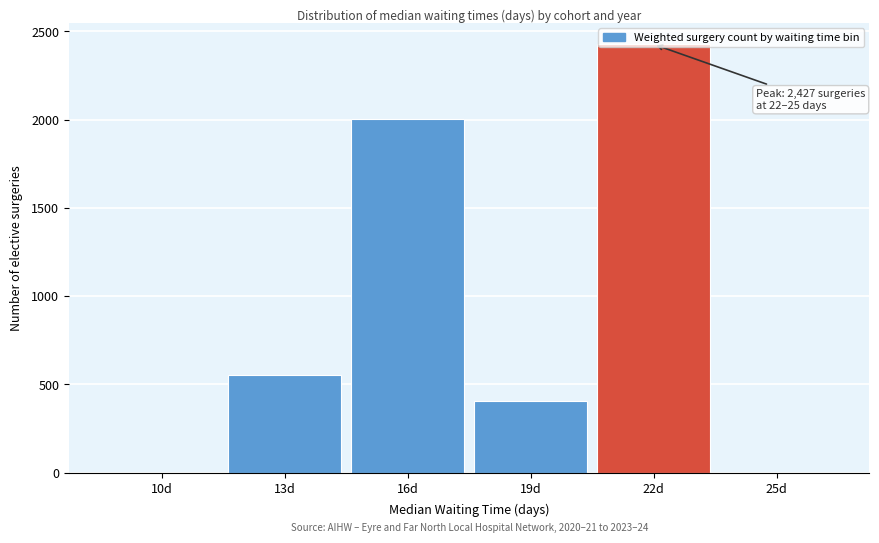

Which category has the highest value across all series?

22d